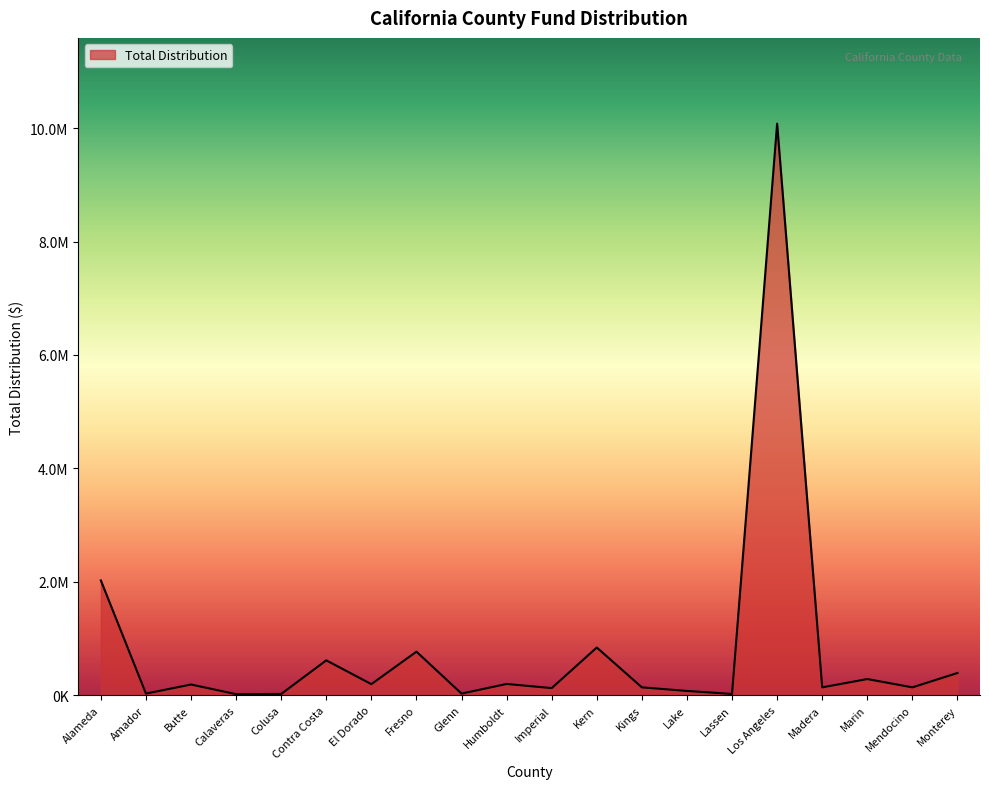

Does the chart display data point markers on the line(s)?

No